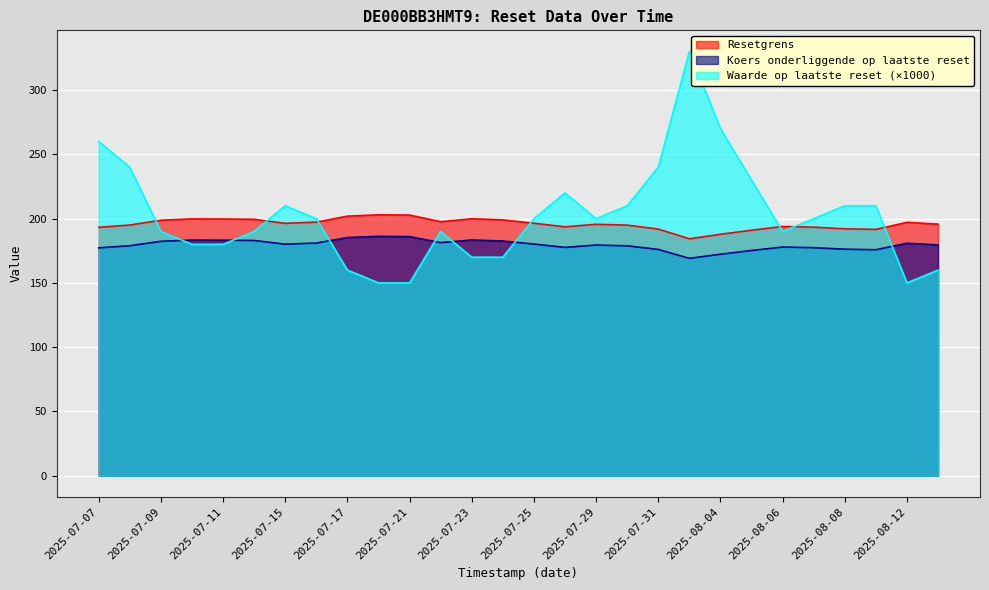

What is the minimum value for Koers onderliggende op laatste reset?

169.1